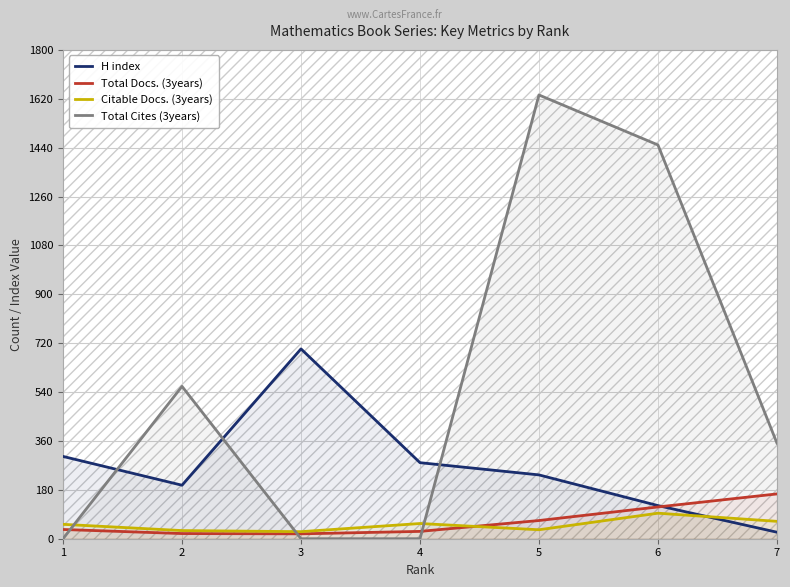

Between which two adjacent categories do Total Cites (3years) and Citable Docs. (3years) first intersect?

1 and 2